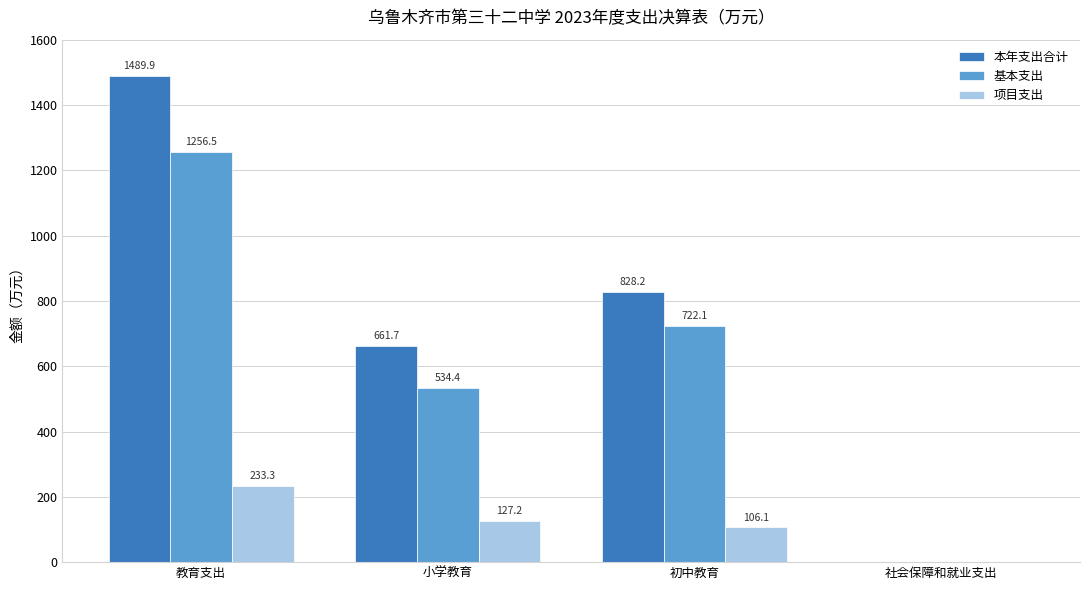

How many data points does each series have?

4